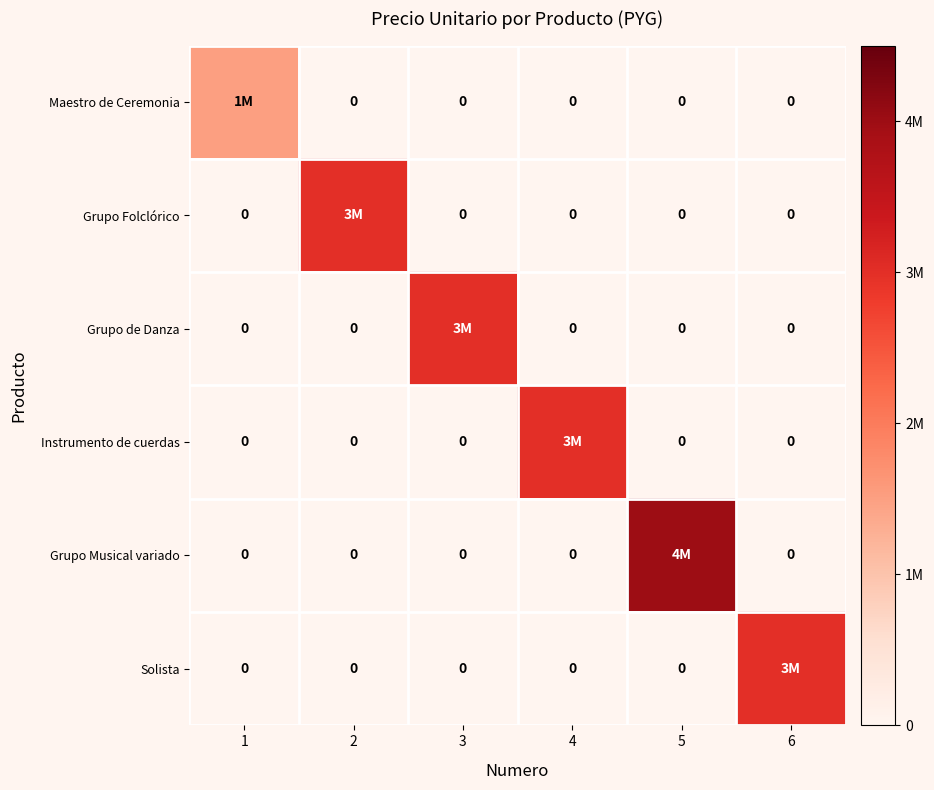

The Grupo Musical variado series shows -2234606 at 6. True or false?

False